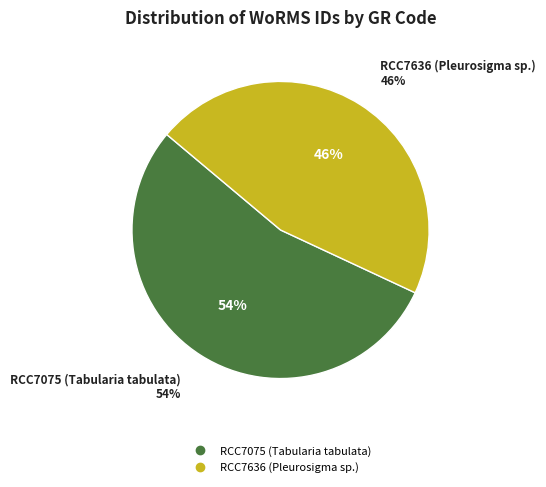

What is the majority slice?

RCC7075 (Tabularia tabulata)